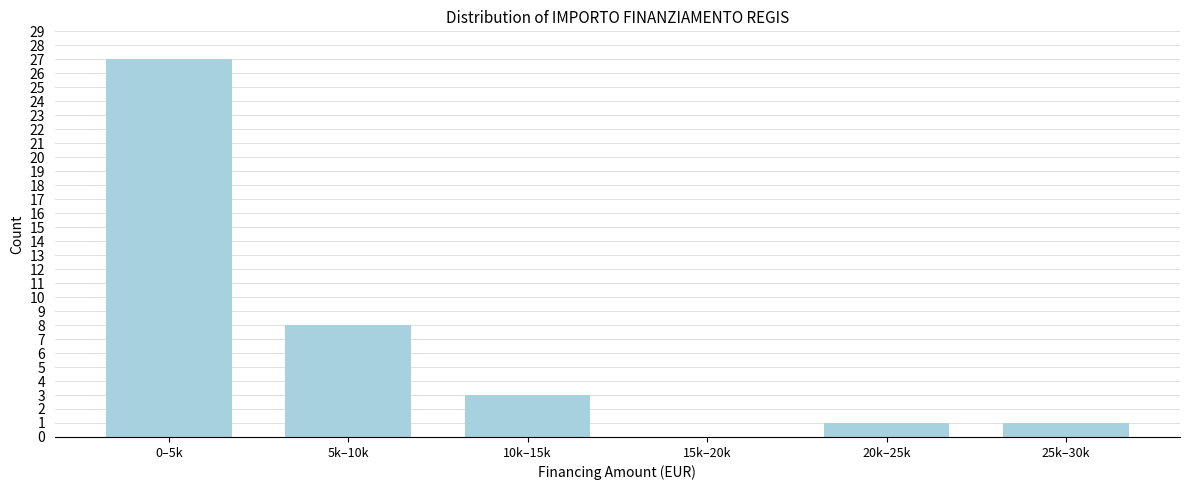

Reading left to right, extract all data points from this chart.

0–5k=27	5k–10k=8	10k–15k=3	15k–20k=0	20k–25k=1	25k–30k=1